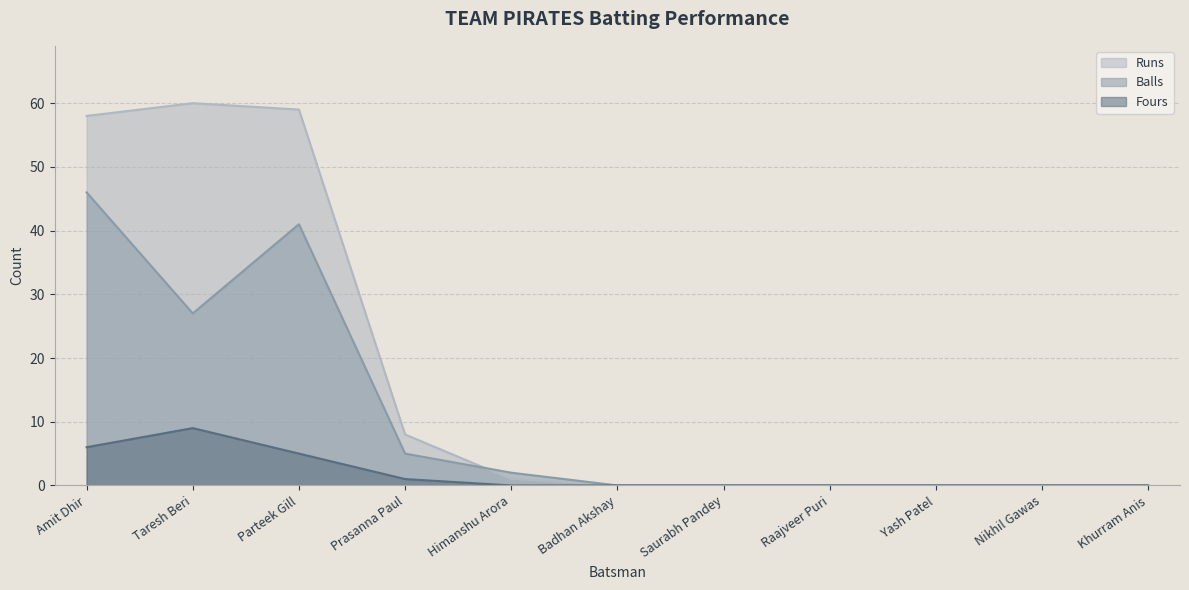

True or false: Fours and Balls cross at least once.

False